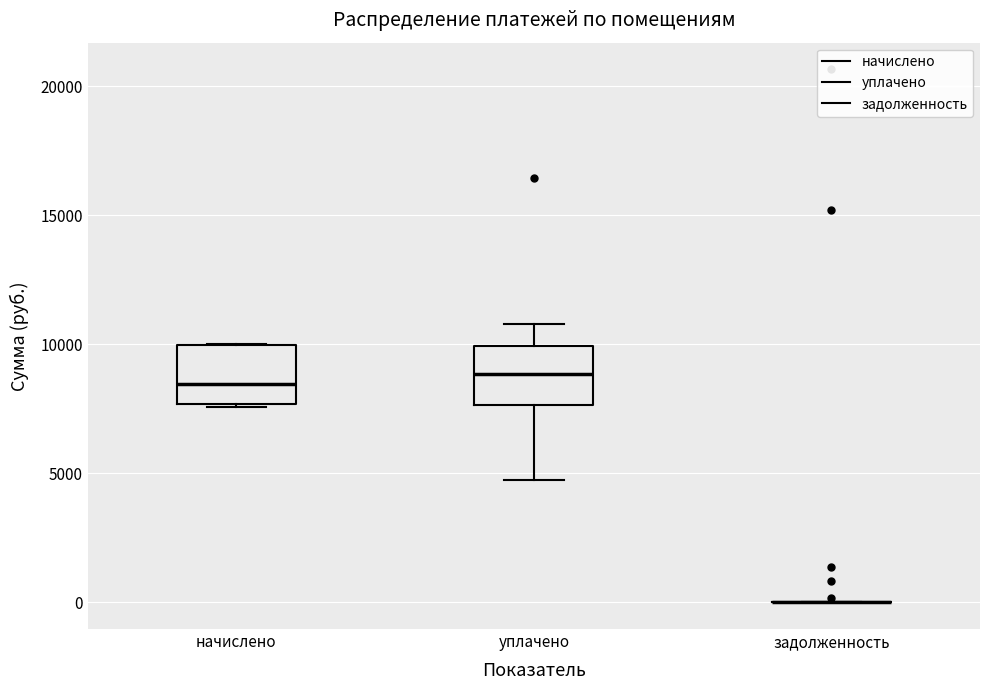

Reading left to right, transcribe this box plot: for each box, give where its median line is, the range the box spans, and where its two whiskers end, as read against the y-axis. The values are not printed on the chart, so give them approximately, as read against the axis.

начислено: median 8500, box 7500 to 10000, whiskers 7500 to 10000
уплачено: median 9000, box 7500 to 10000, whiskers 5000 to 11000
задолженность: box collapsed to a line at 0, whiskers 0 to 0